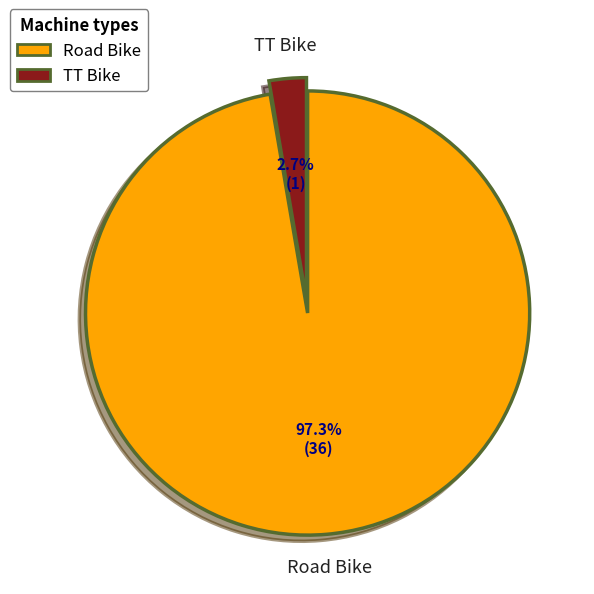

Which category accounts for the majority?

Road Bike